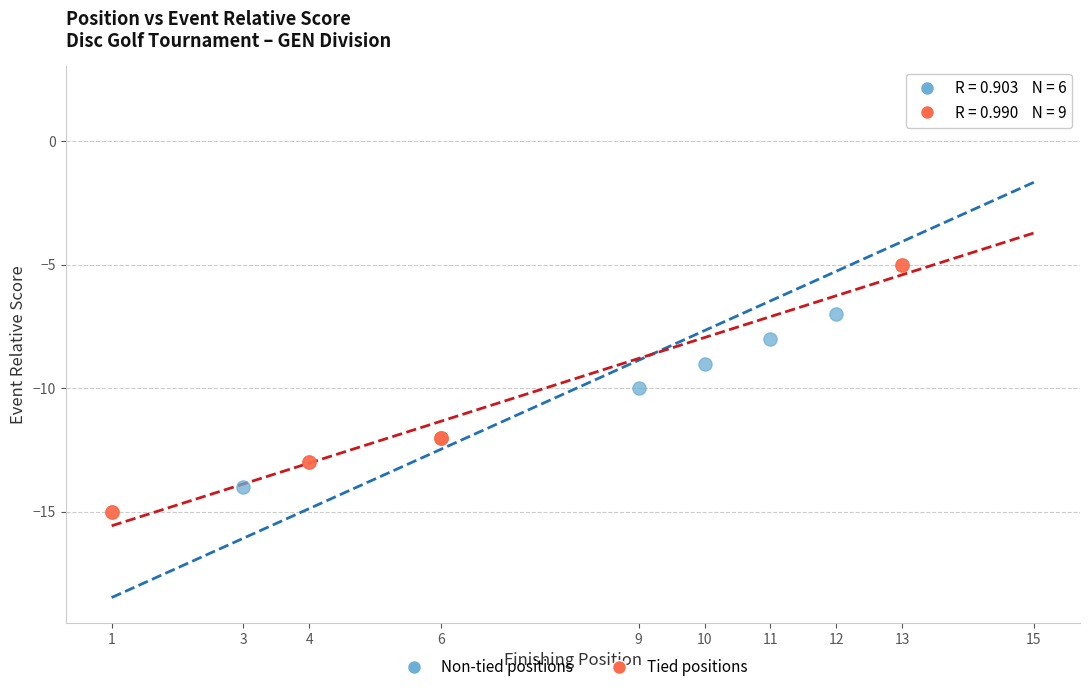

Which series has the largest Y range (max minus min)?

Non-tied positions